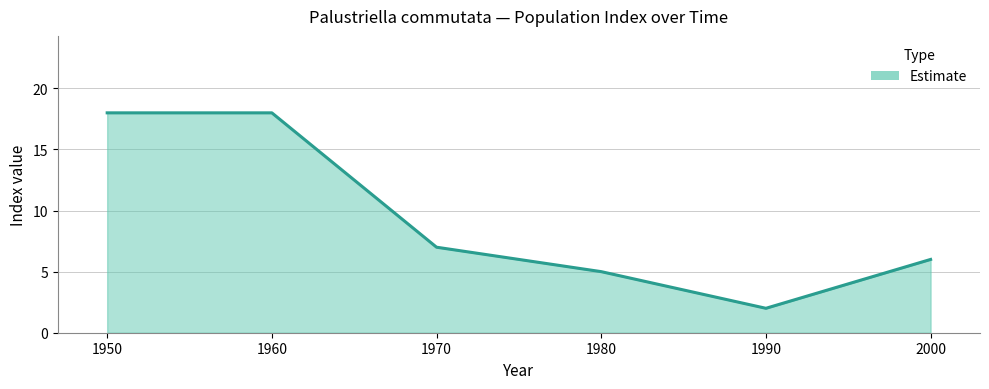

At which category does the chart reach its minimum across all series?

1990